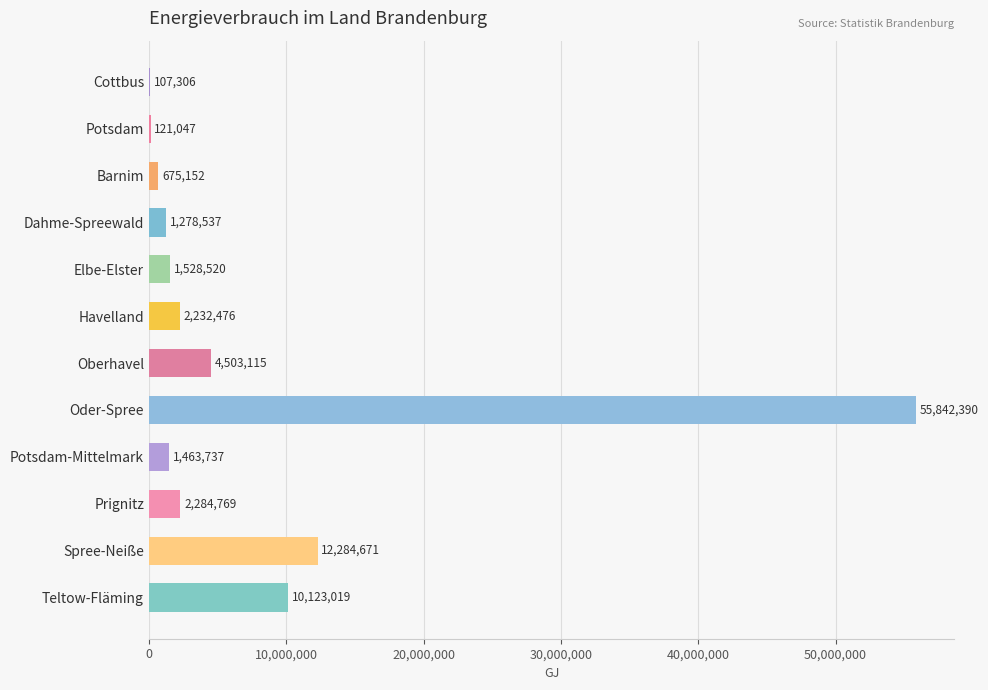

What is the ratio of the value at Dahme-Spreewald to the value at Elbe-Elster?

0.8